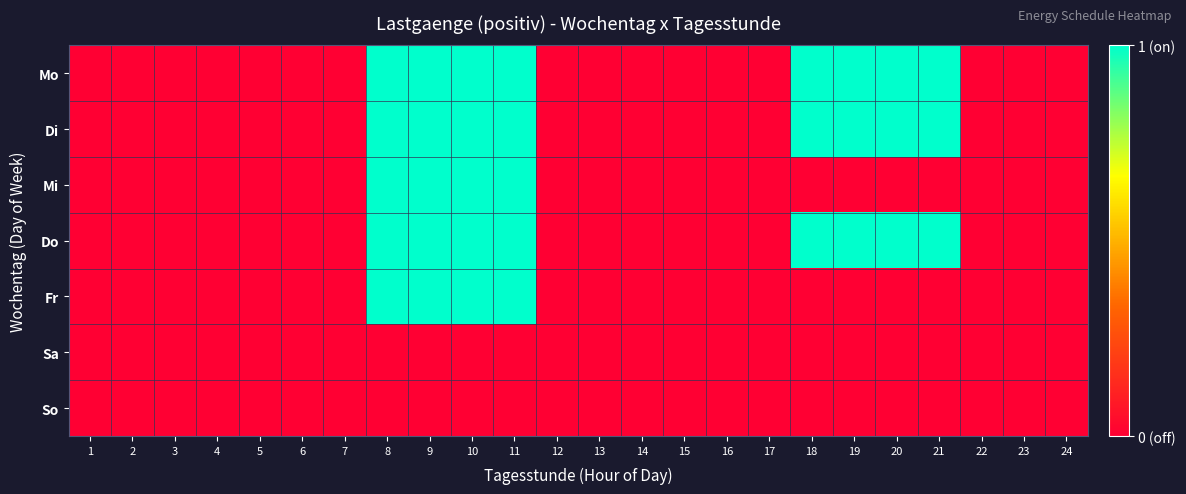

Reading left to right, what are all the values shown in this chart?

Mo: 1=0	2=0	3=0	4=0	5=0	6=0	7=0	8=1	9=1	10=1	11=1	12=0	13=0	14=0	15=0	16=0	17=0	18=1	19=1	20=1	21=1	22=0	23=0	24=0
Di: 1=0	2=0	3=0	4=0	5=0	6=0	7=0	8=1	9=1	10=1	11=1	12=0	13=0	14=0	15=0	16=0	17=0	18=1	19=1	20=1	21=1	22=0	23=0	24=0
Mi: 1=0	2=0	3=0	4=0	5=0	6=0	7=0	8=1	9=1	10=1	11=1	12=0	13=0	14=0	15=0	16=0	17=0	18=0	19=0	20=0	21=0	22=0	23=0	24=0
Do: 1=0	2=0	3=0	4=0	5=0	6=0	7=0	8=1	9=1	10=1	11=1	12=0	13=0	14=0	15=0	16=0	17=0	18=1	19=1	20=1	21=1	22=0	23=0	24=0
Fr: 1=0	2=0	3=0	4=0	5=0	6=0	7=0	8=1	9=1	10=1	11=1	12=0	13=0	14=0	15=0	16=0	17=0	18=0	19=0	20=0	21=0	22=0	23=0	24=0
Sa: 1=0	2=0	3=0	4=0	5=0	6=0	7=0	8=0	9=0	10=0	11=0	12=0	13=0	14=0	15=0	16=0	17=0	18=0	19=0	20=0	21=0	22=0	23=0	24=0
So: 1=0	2=0	3=0	4=0	5=0	6=0	7=0	8=0	9=0	10=0	11=0	12=0	13=0	14=0	15=0	16=0	17=0	18=0	19=0	20=0	21=0	22=0	23=0	24=0